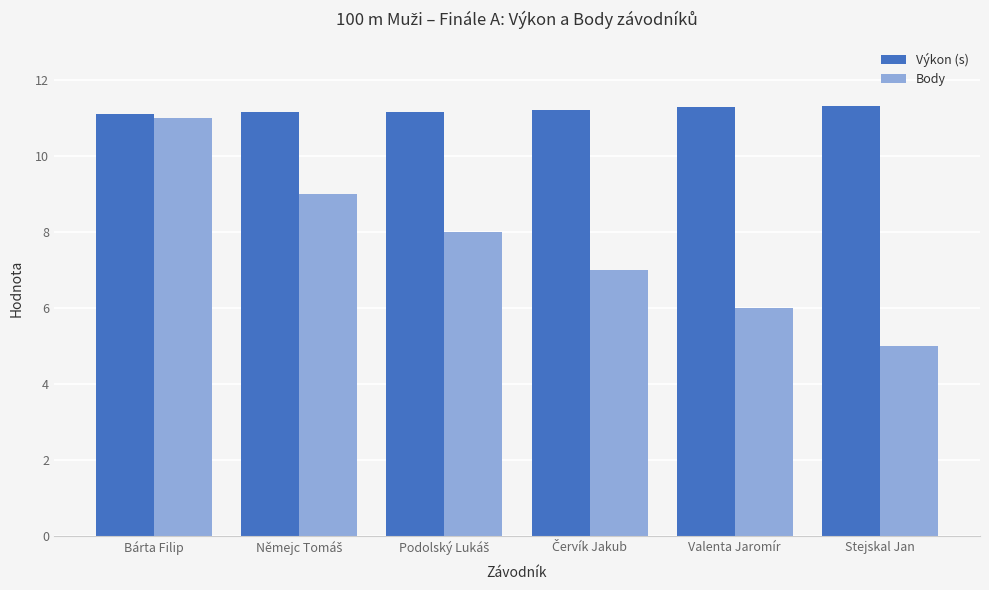

The value of Výkon (s) at Bárta Filip is 18.3. True or false?

False